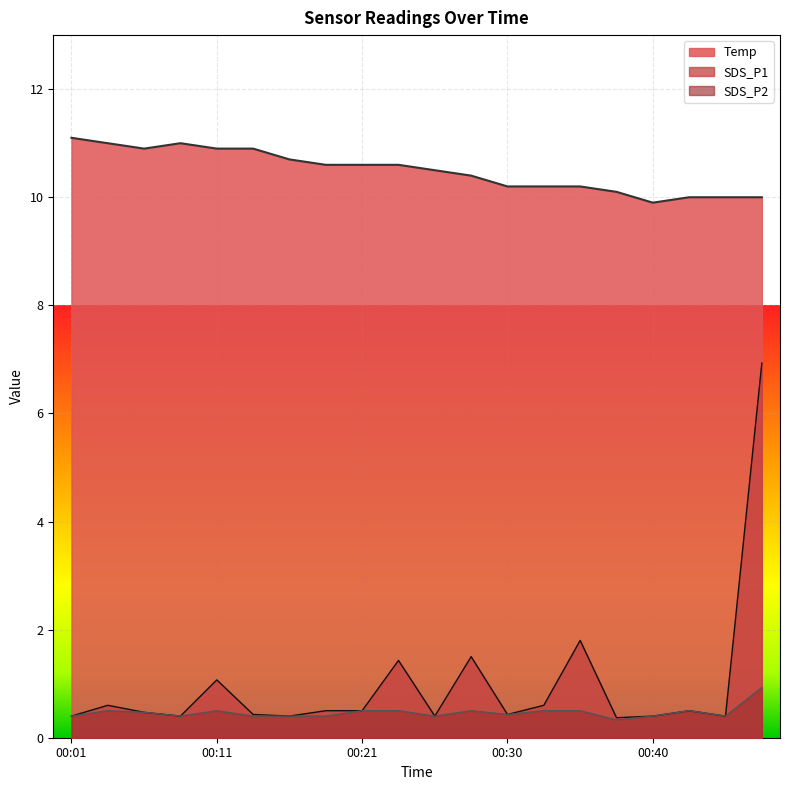

What is the difference between the maximum and second lowest values in the SDS_P2 series?

0.5